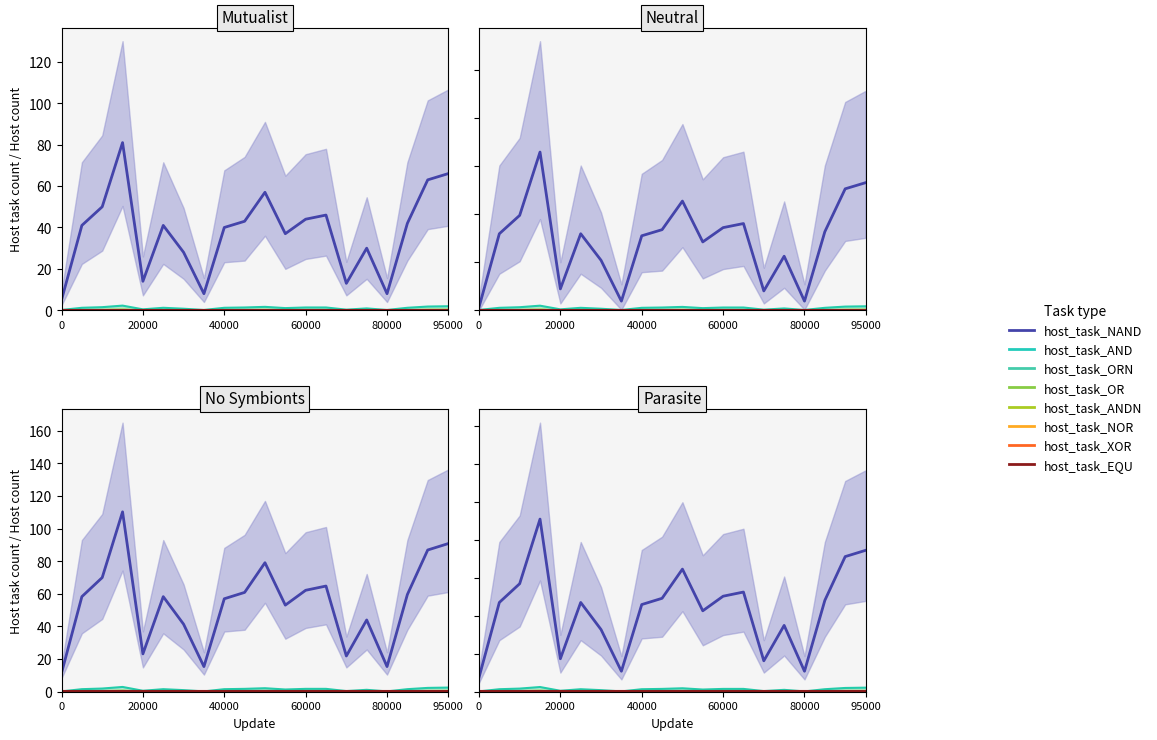

True or false: host_task_ORN_line and host_task_NAND_line intersect in this chart.

False